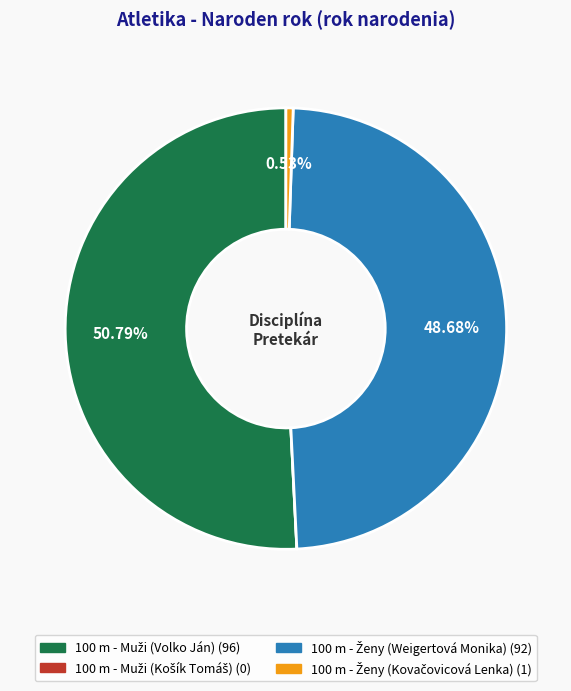

Is there a majority slice in this chart?

Yes